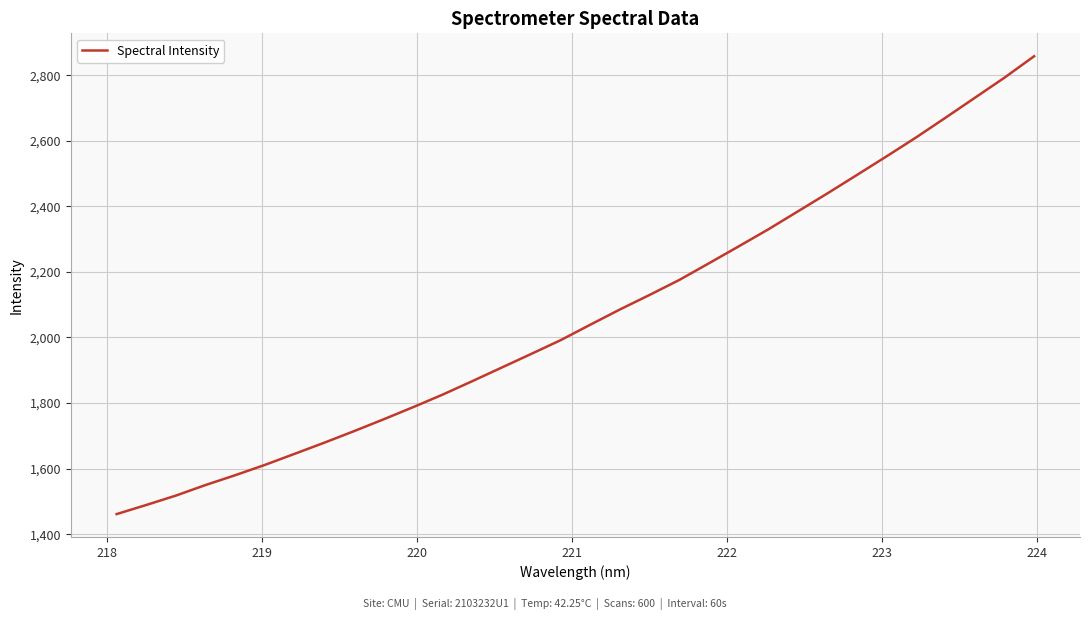

Reading left to right, what are all the values shown in this chart?

1461.2	1488.9	1517.6	1549.8	1579.7	1611.1	1644.7	1678.6	1713.7	1749.8	1787.0	1825.4	1866.4	1908.1	1949.8	1992.1	2039.2	2085.6	2129.8	2175.3	2226.1	2277.4	2329.2	2384.0	2438.9	2495.2	2551.9	2609.7	2670.1	2731.4	2792.7	2857.9